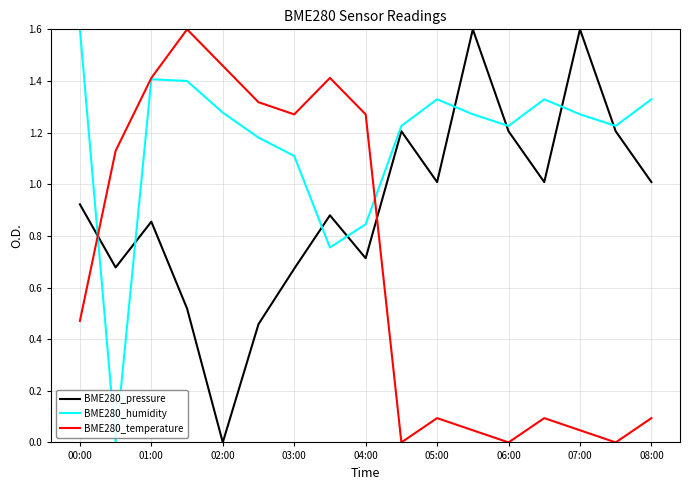

Which series has the largest total across all categories?

BME280_humidity